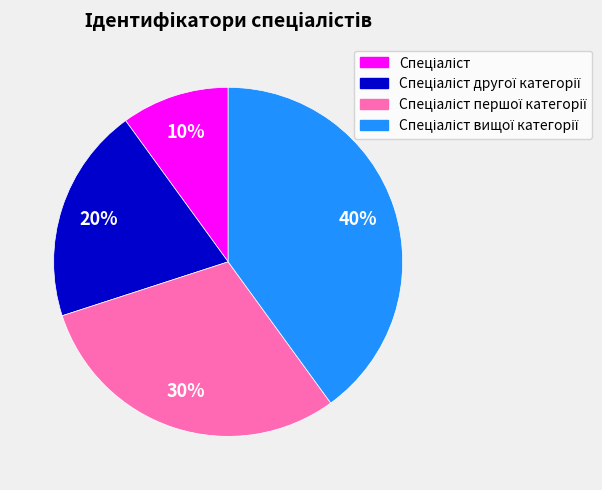

To the nearest percent, what is the average slice percentage?

25%